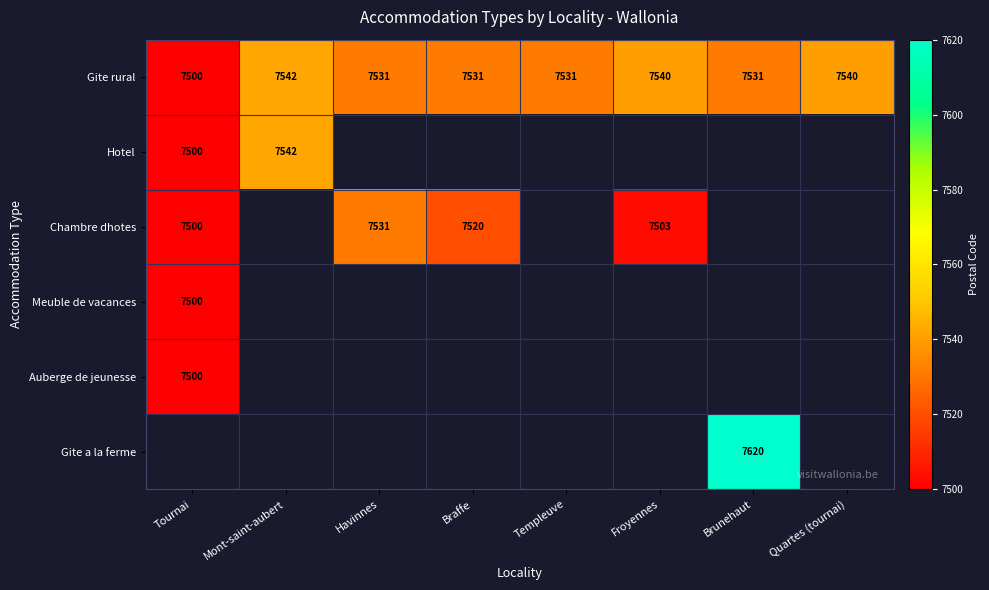

Count the number of data series in this chart.

6